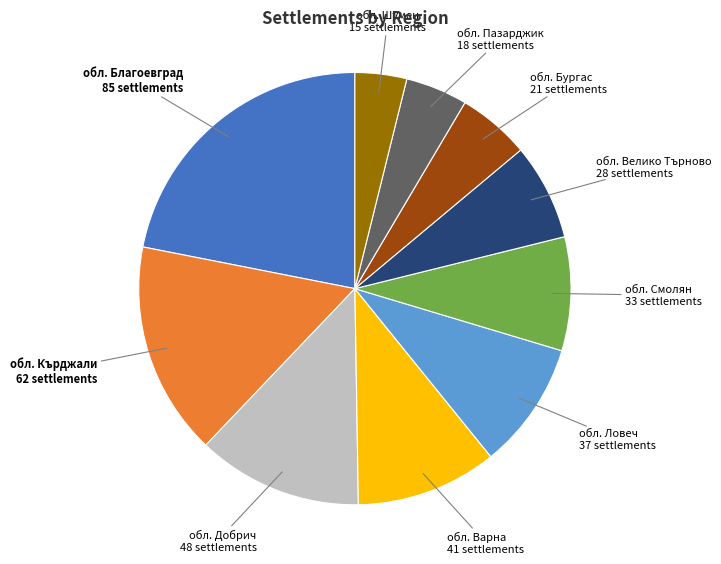

How many slices are in this pie chart?

10